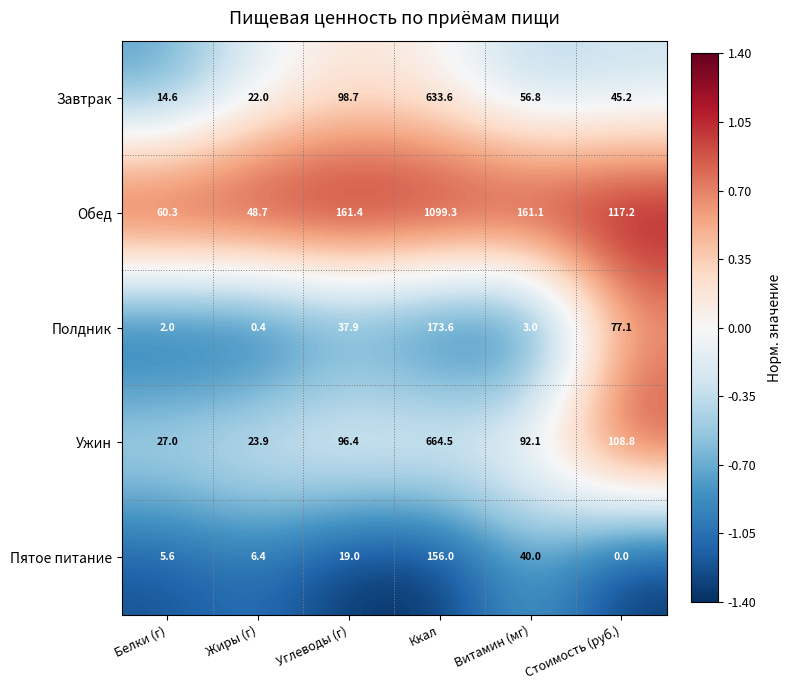

At Белки (г), list the series in order from largest to smallest.

Обед, Ужин, Завтрак, Пятое питание, Полдник